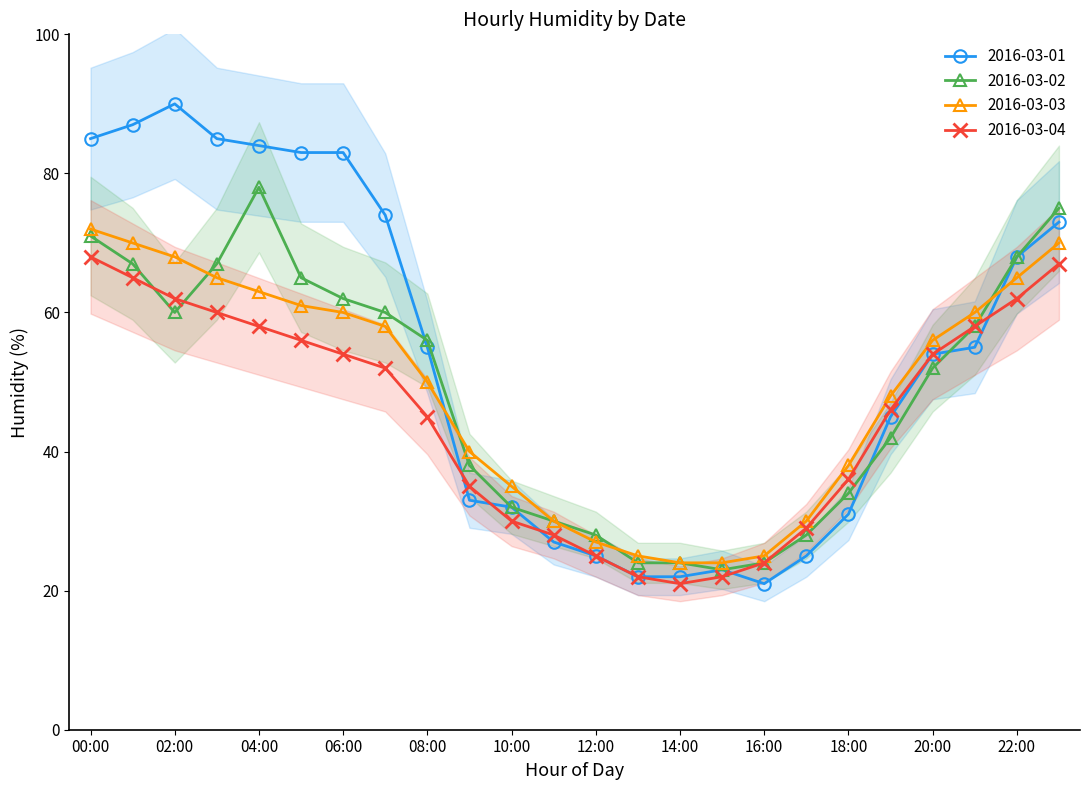

What is the smallest value displayed?

21